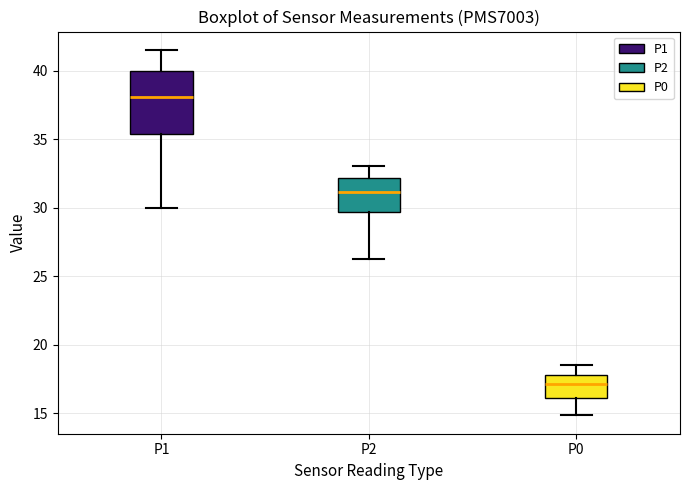

Reading left to right, read every box against the y-axis: the position of its median line, the range the box covers, and the ends of its whiskers. The values are not printed on the chart, so give them approximately, as read against the axis.

P1: median 38.0, box 35.5 to 40.0, whiskers 30.0 to 41.5
P2: median 31.0, box 29.5 to 32.0, whiskers 26.5 to 33.0
P0: median 17.0, box 16.0 to 18.0, whiskers 15.0 to 18.5